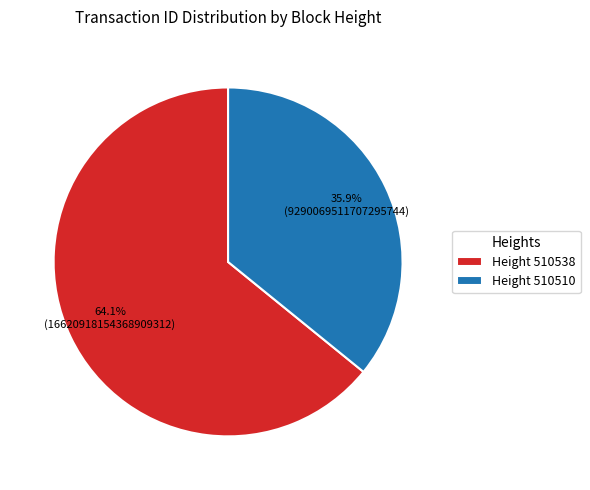

Is the sum of Height 510538 and Height 510510 greater than half?

Yes